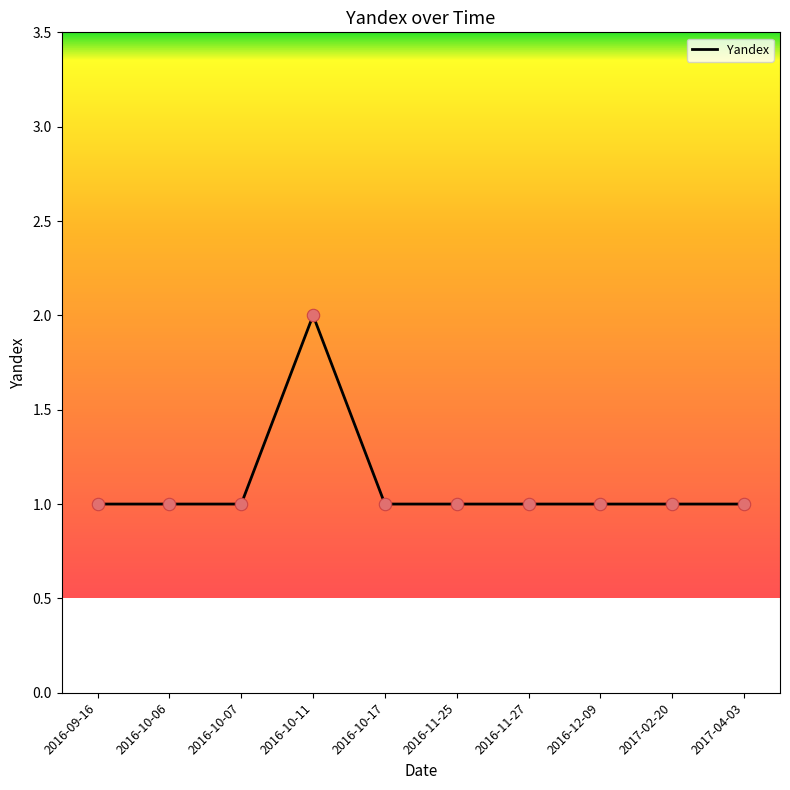

What is the change in value from 2016-09-16 to 2016-10-11?

+1